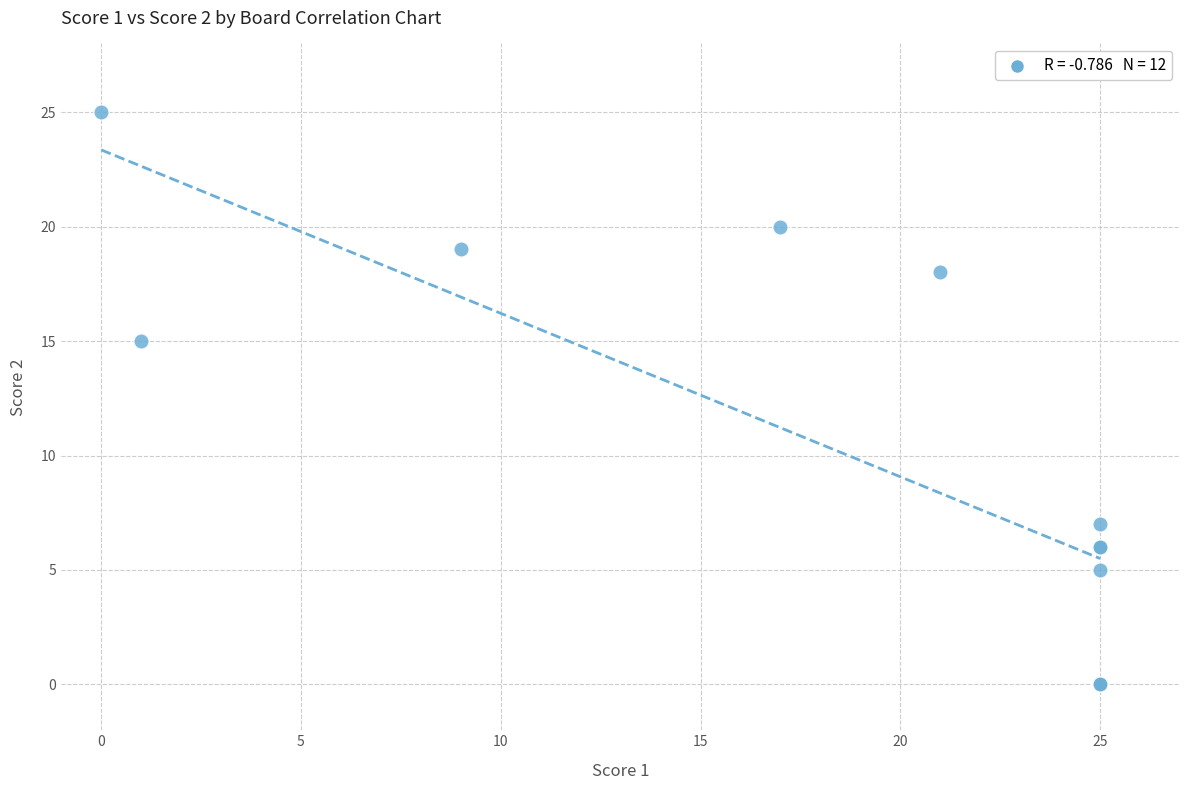

What Y value in the scatter plot is closest to 12?

15